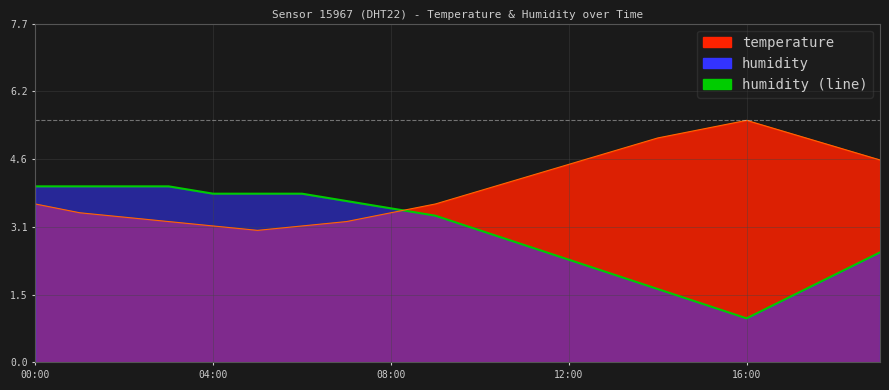

Where is the first local minimum for temperature (line)?

5